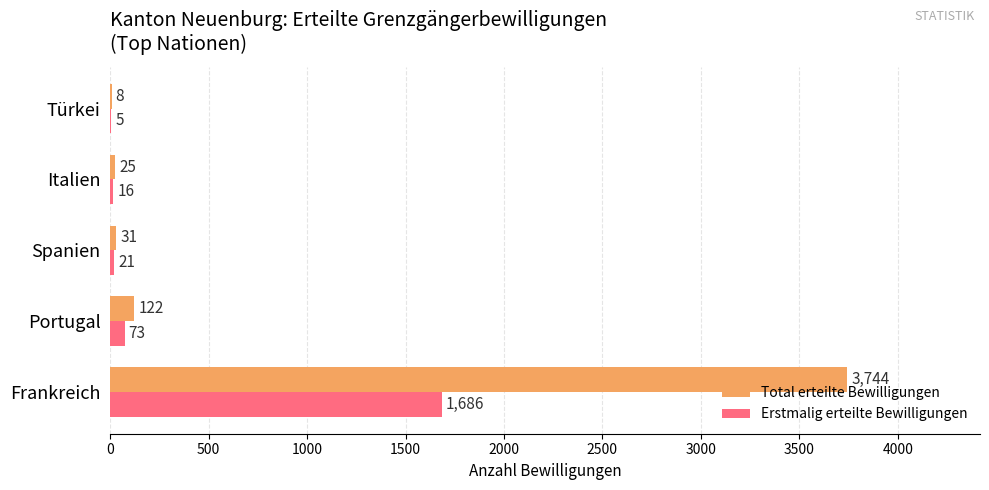

The value of Total erteilte Bewilligungen at Italien is 25. True or false?

True